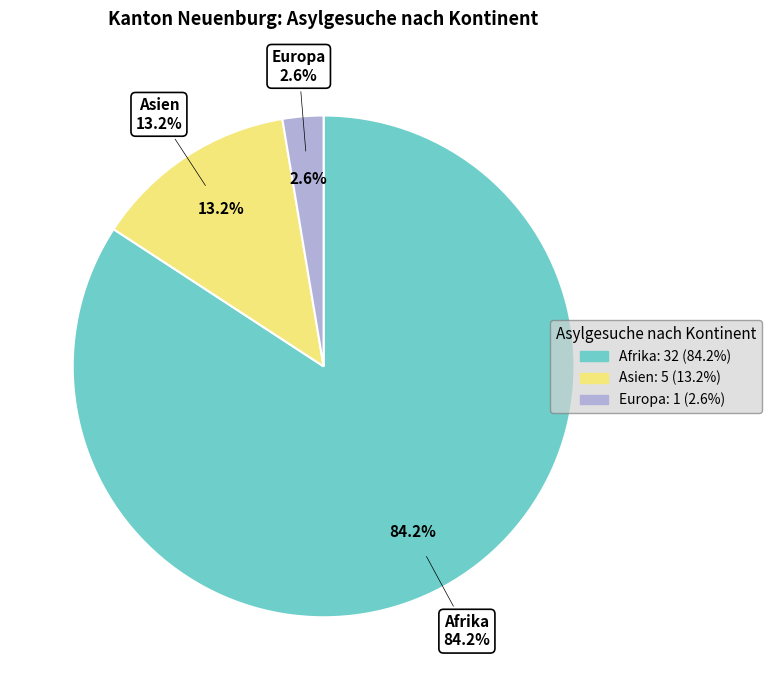

Which slice is the largest?

Afrika